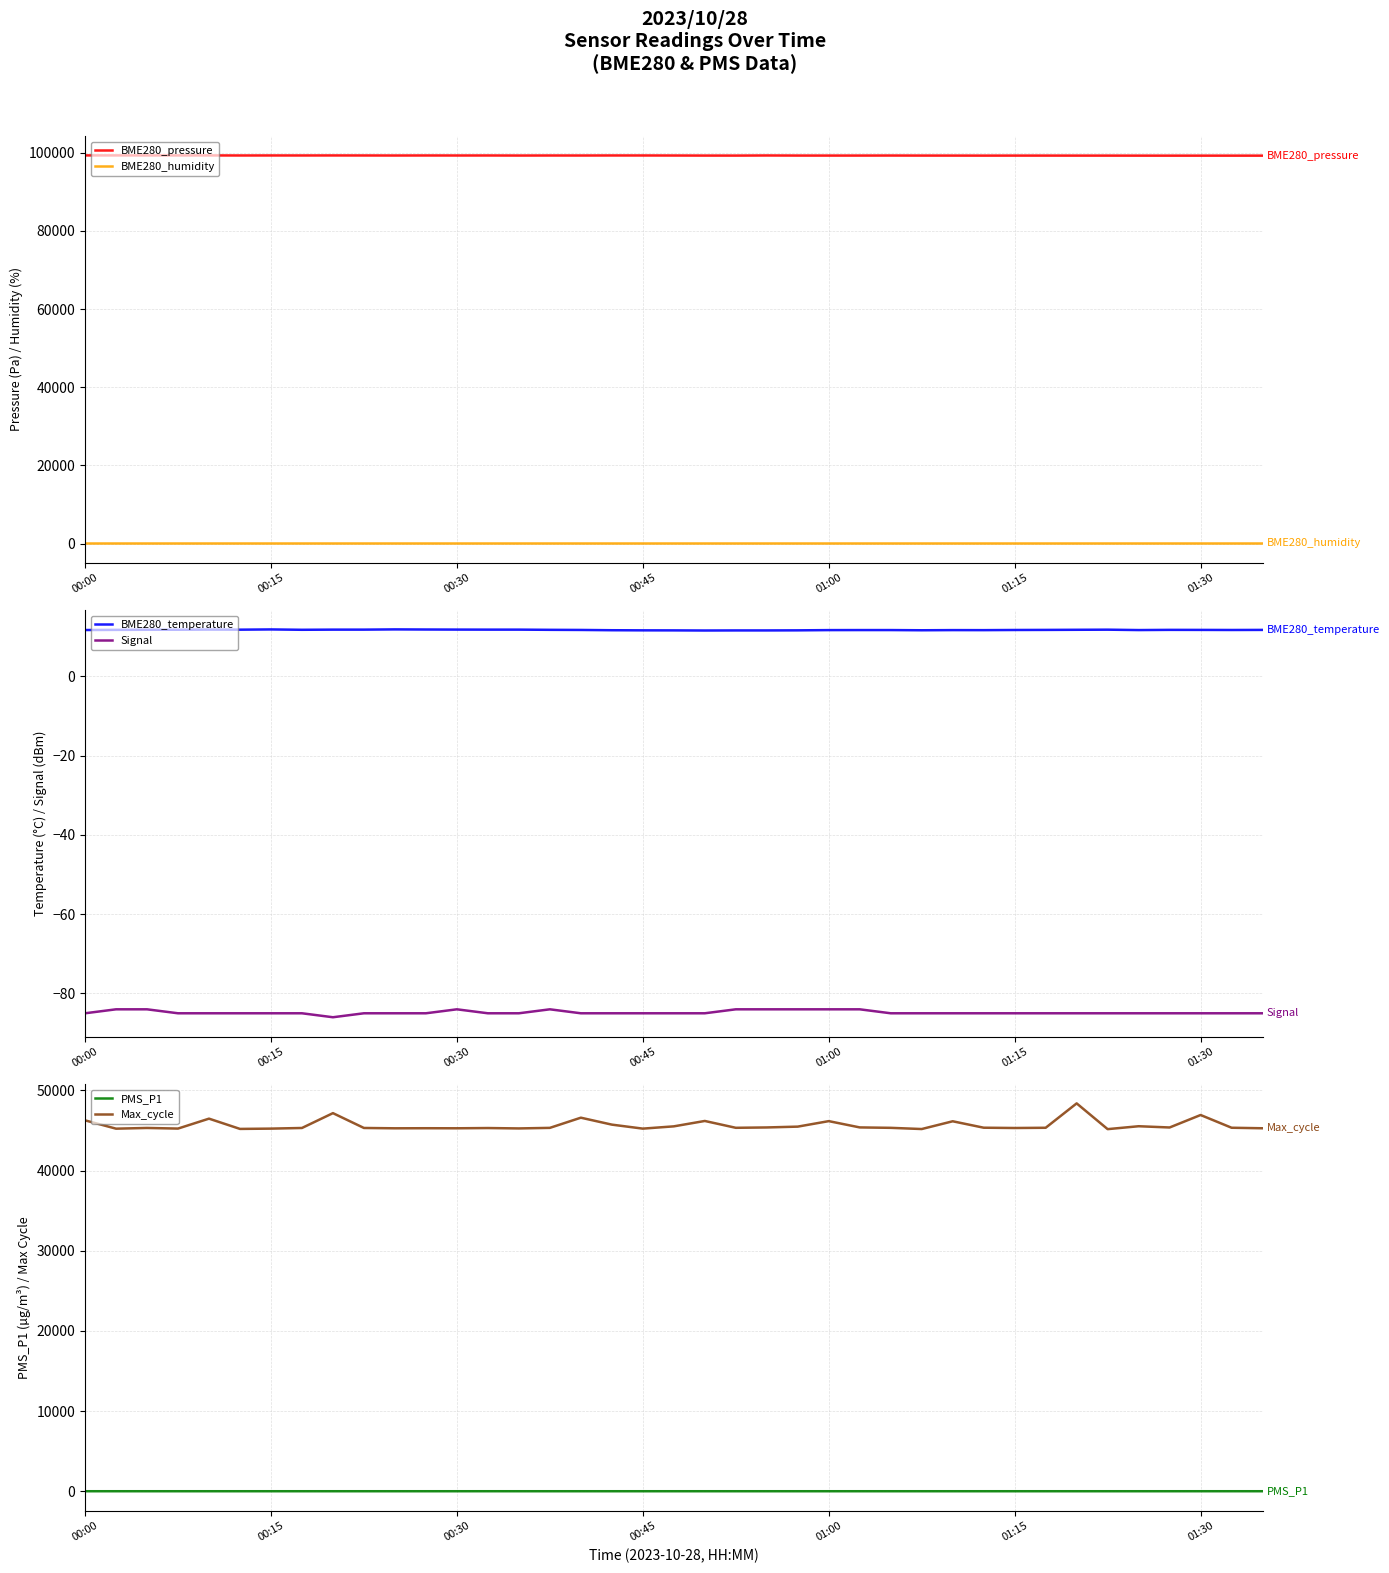

Between 14 and 19, which series saw the biggest shift?

Max_cycle